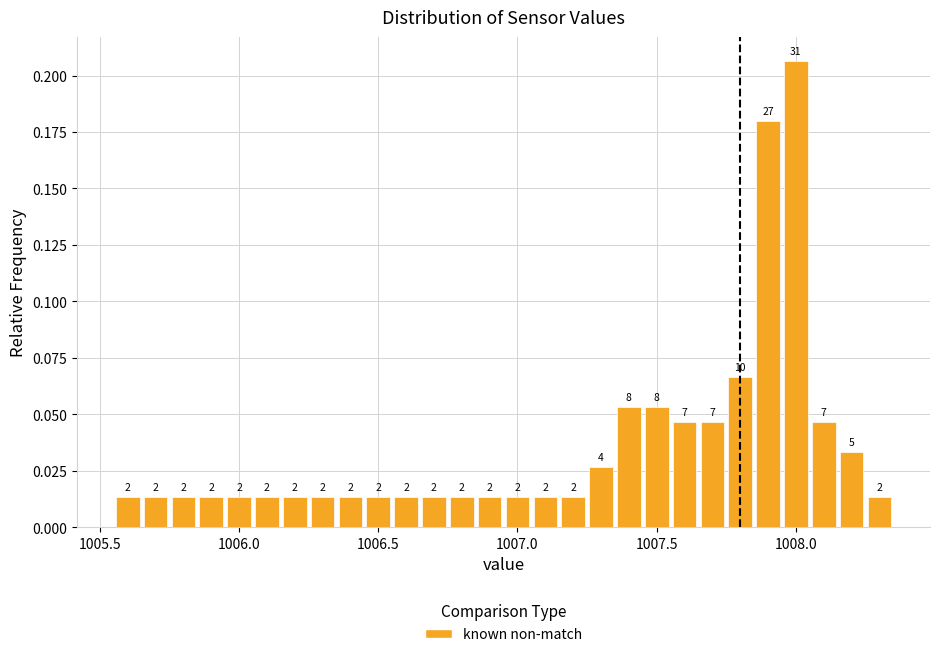

Read against the x-axis, roughly where is the centre of the tallest bar?

1008.00